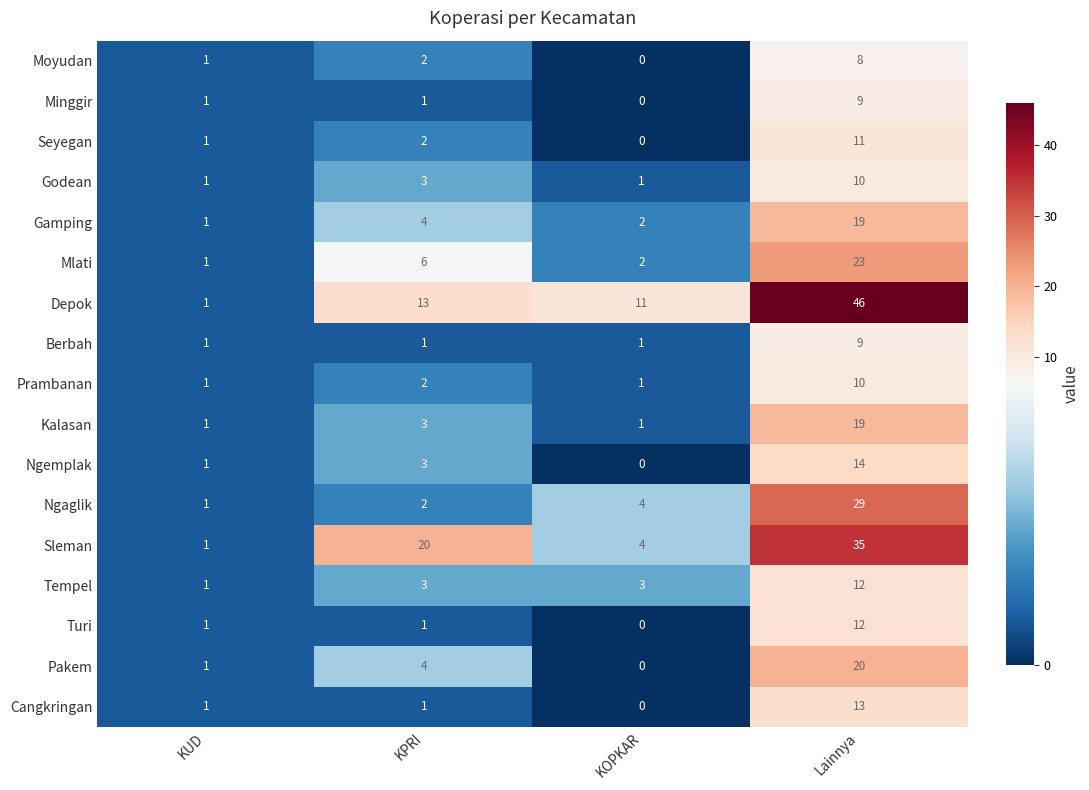

At how many categories does at least one series exceed 3?

3